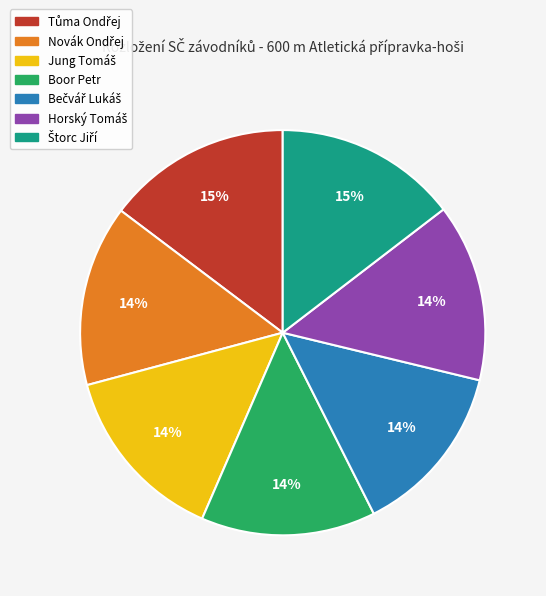

To the nearest percent, what percentage of the pie is Boor Petr?

14%